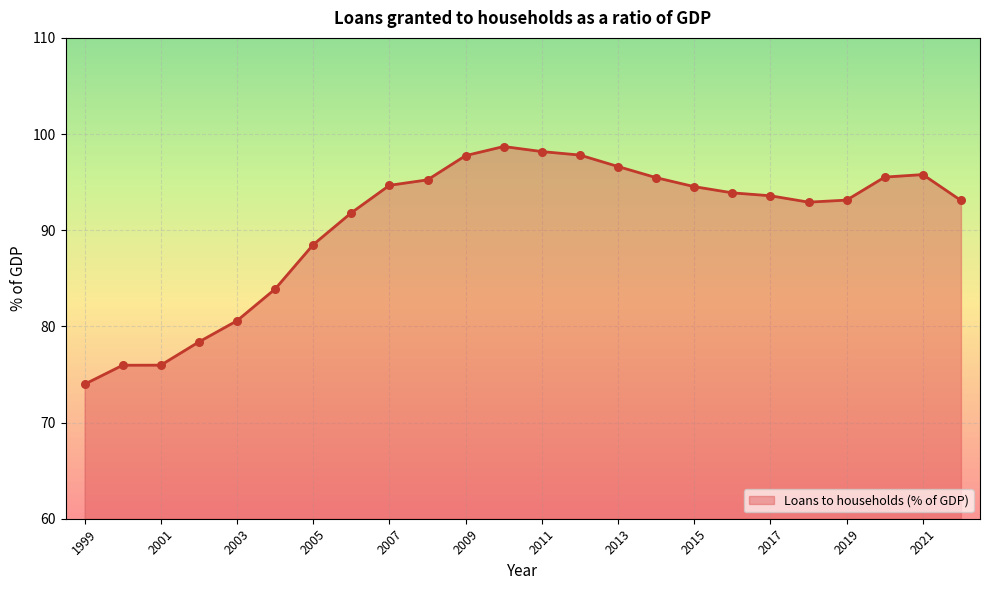

What is the difference between the maximum and minimum values?

24.7